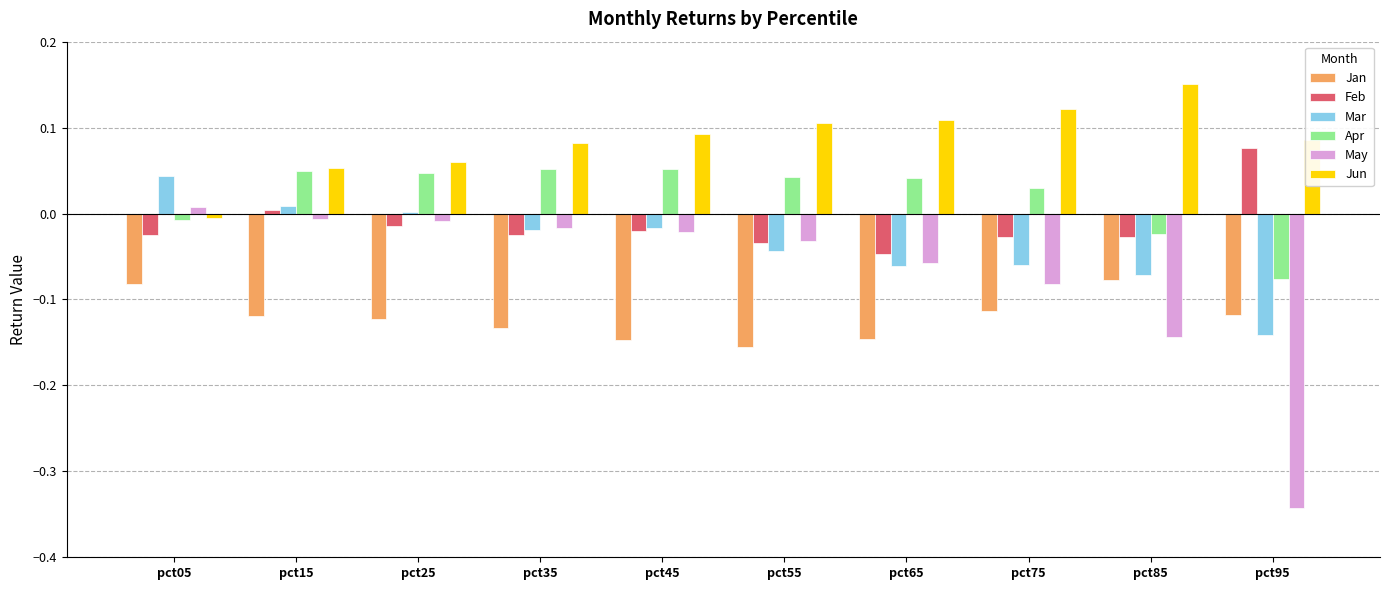

Does the chart contain stacked bars?

No